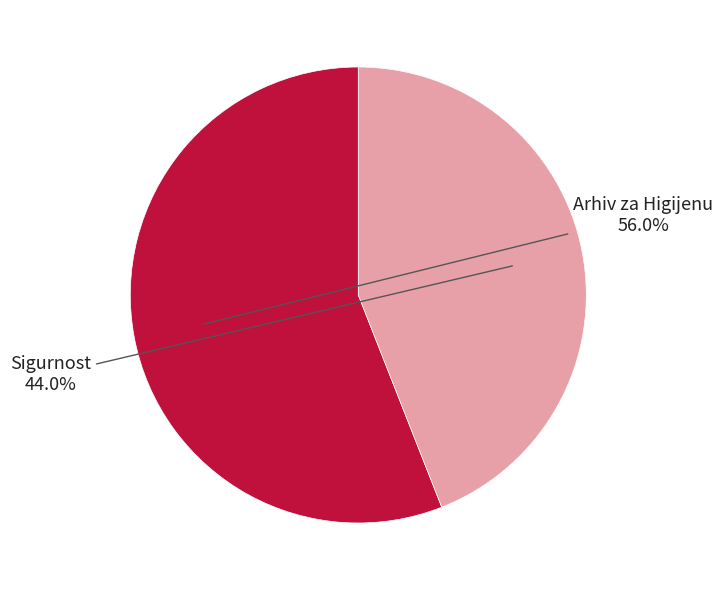

To the nearest percent, what is the difference between the largest and smallest slice percentages?

12%